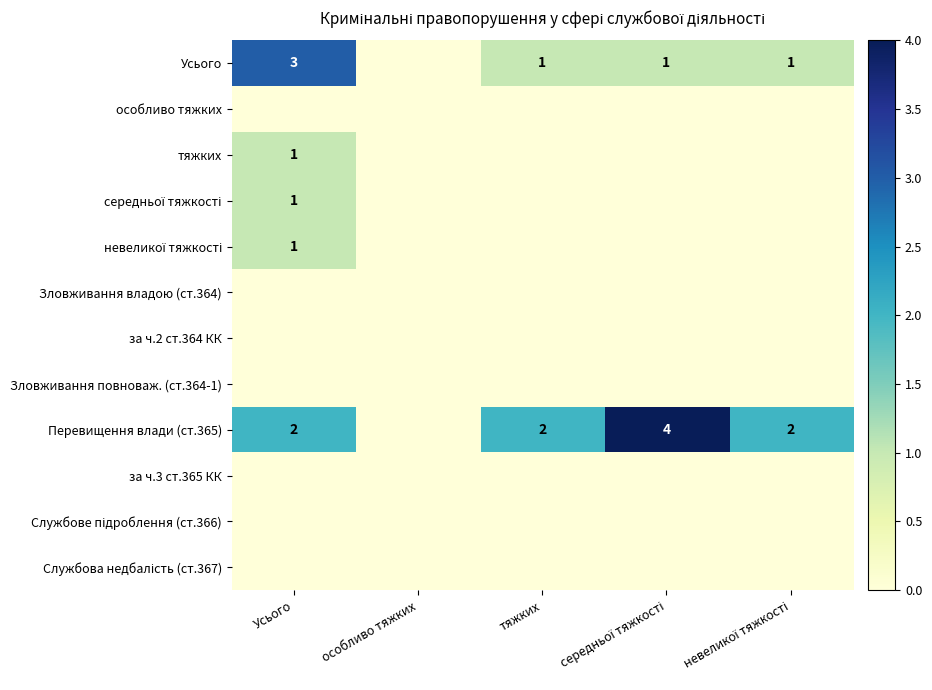

Is it true that Усього equals 3 at Усього?

True